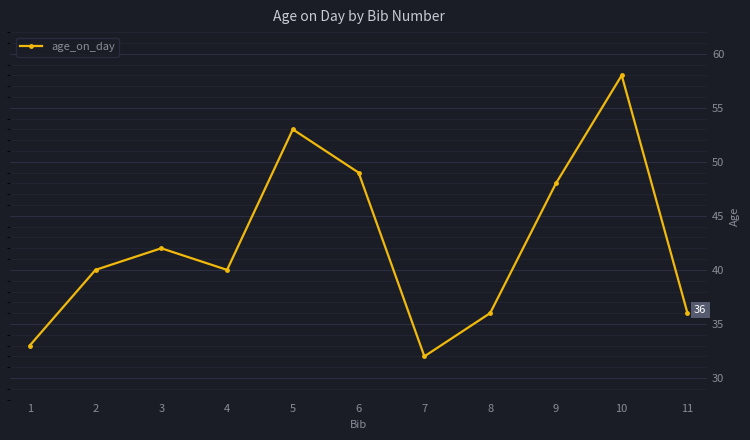

What is the change in value from 4 to 9?

+8